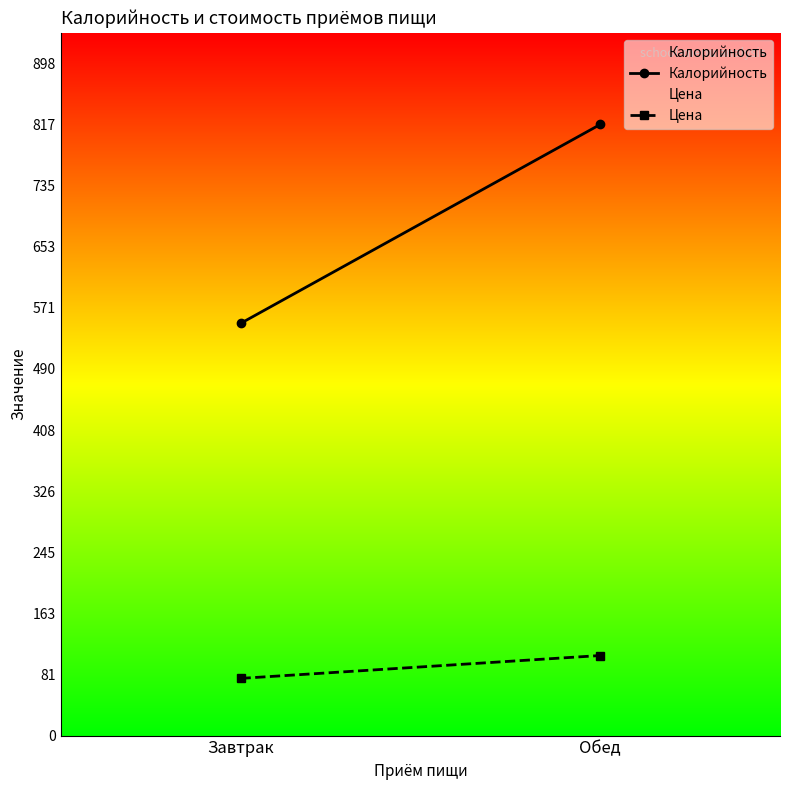

How many categories are shown in the chart?

2